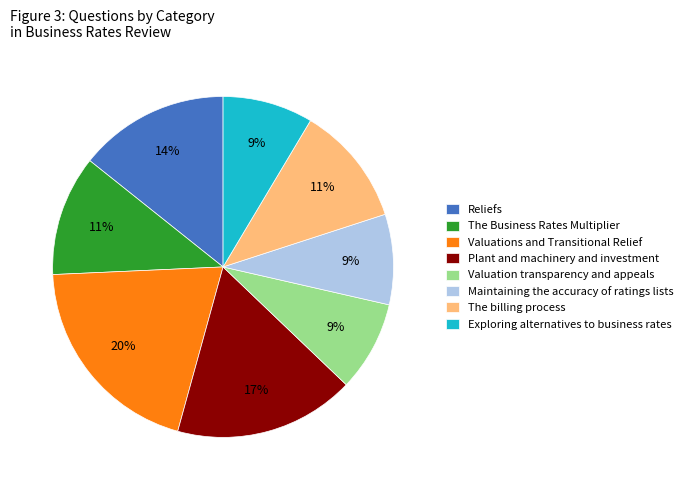

Approximately how many times larger is the value at Maintaining the accuracy of ratings lists compared to Valuation transparency and appeals?

1.0